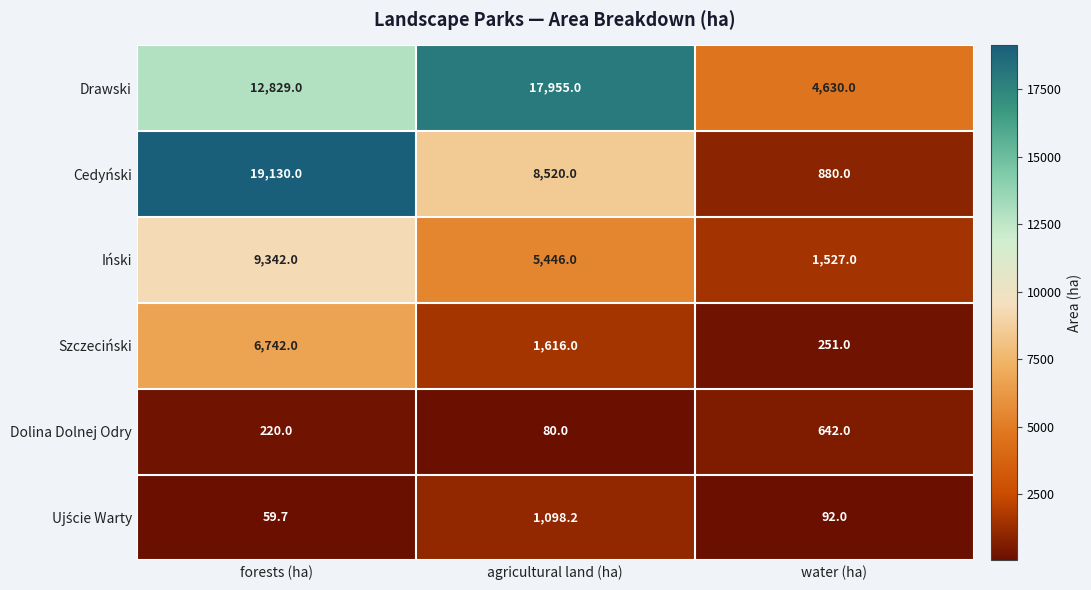

Read the Szczeciński value at agricultural land (ha).

1616.0